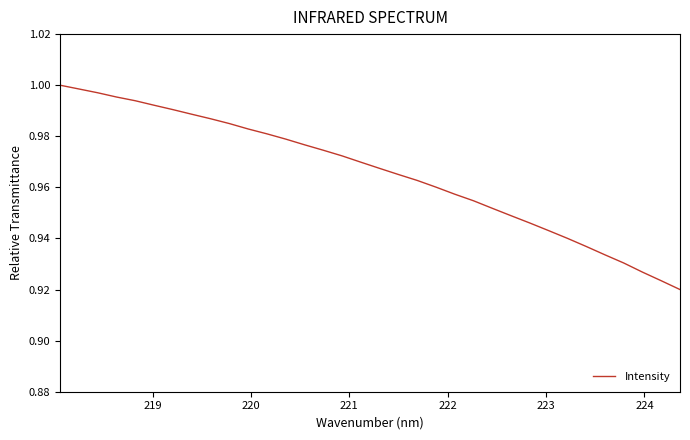

Does the chart have visible grid lines?

No